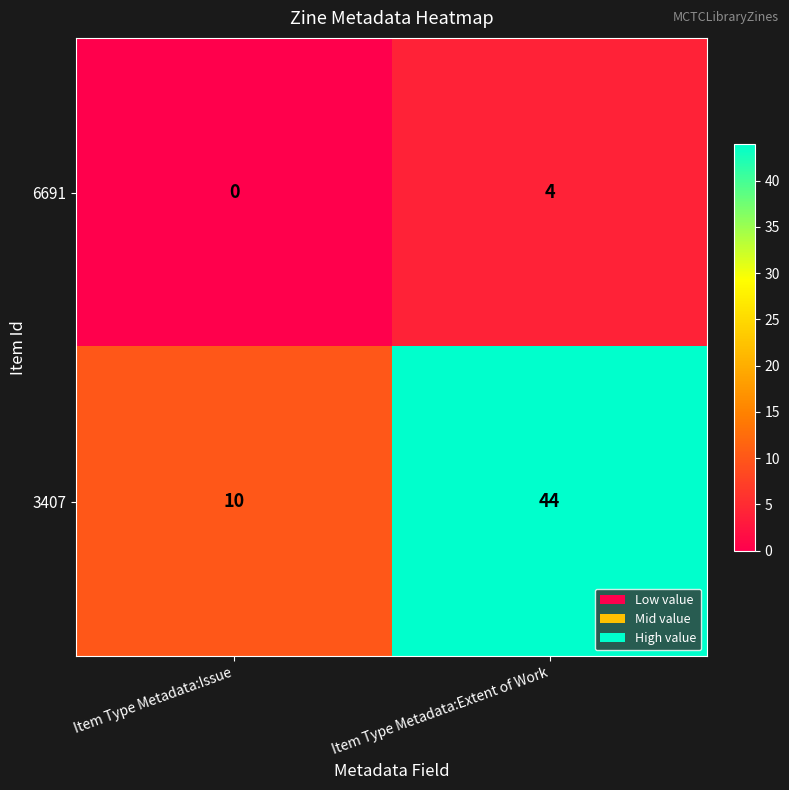

Where is 3407 nearest to the value 27?

Item Type Metadata:Issue